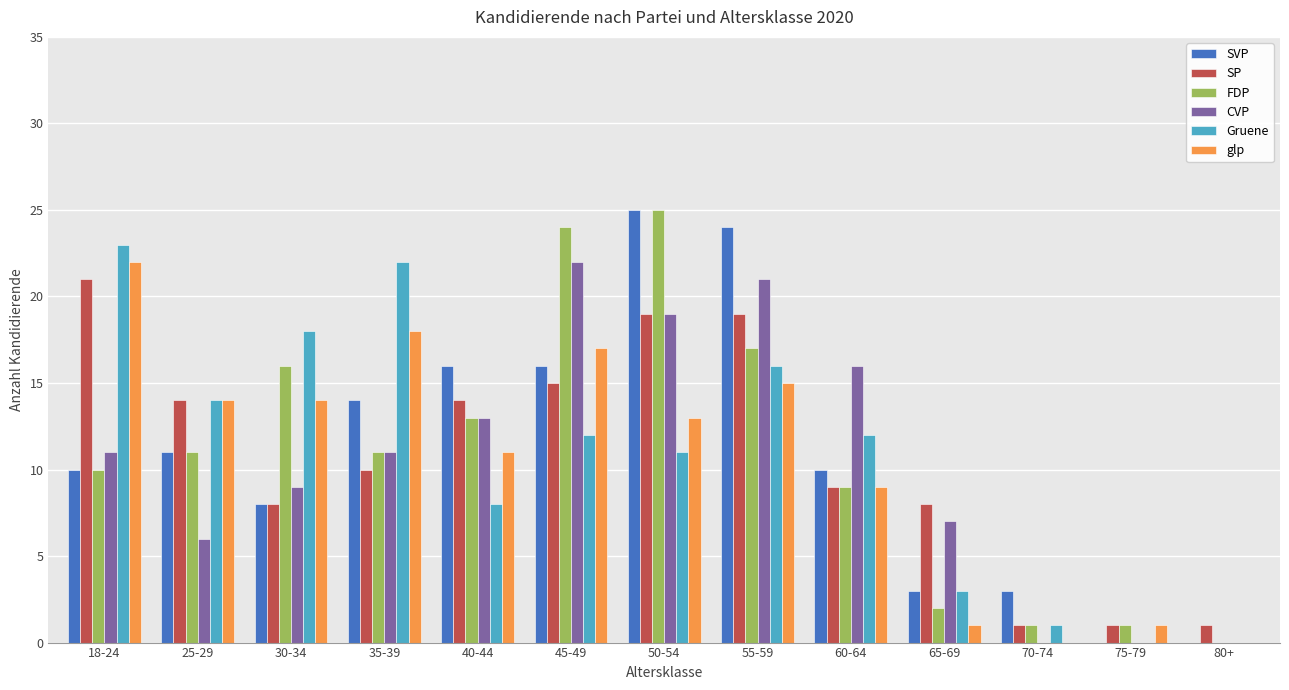

Is the value of SP at 65-69 greater than the value of Gruene at 25-29?

No